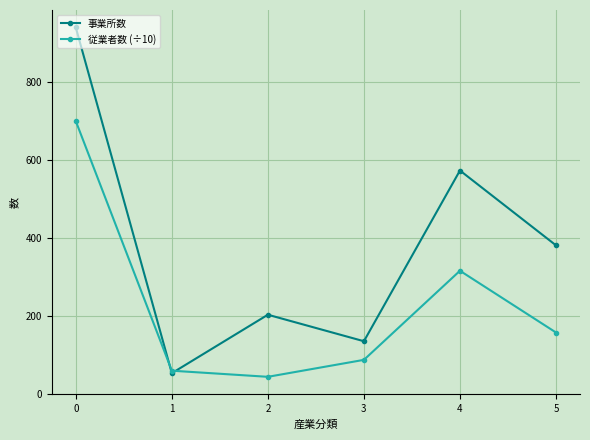

Reading right to left, extract all data points from this chart.

事業所数: 5=381.0	4=573.0	3=135.0	2=203.0	1=53.0	0=940.0
従業者数 (÷10): 5=157.4	4=315.8	3=87.2	2=43.7	1=59.4	0=699.8